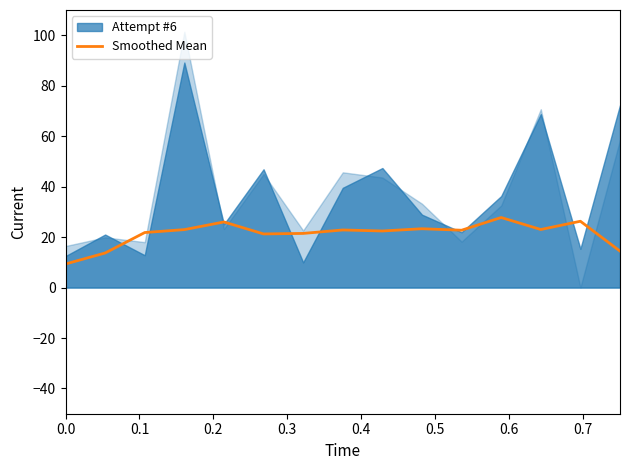

What is the maximum value for Smoothed Mean?

27.8